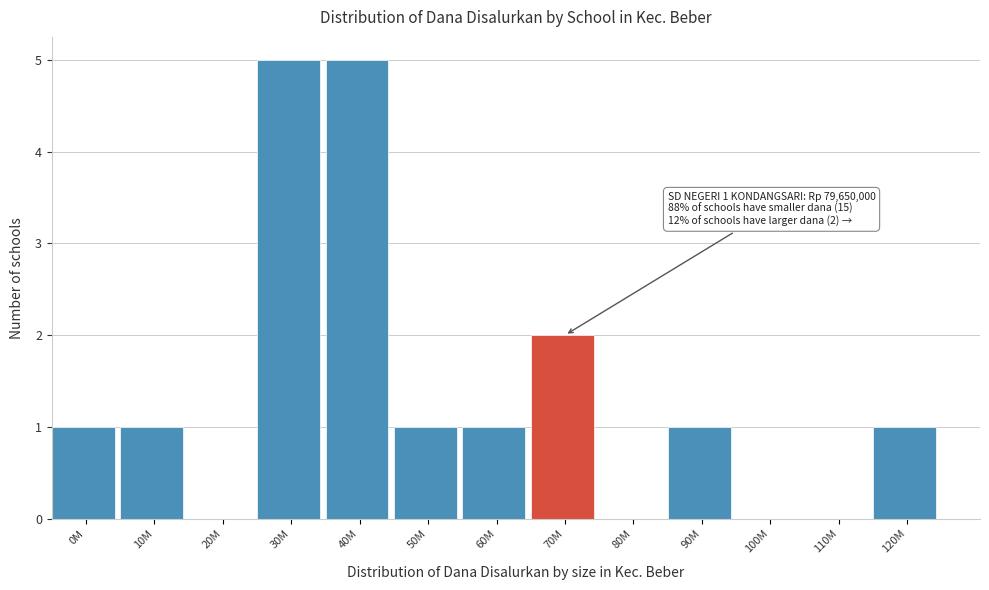

Reading left to right, list all the values displayed in this chart.

0M=1	10M=1	20M=0	30M=5	40M=5	50M=1	60M=1	70M=2	80M=0	90M=1	100M=0	110M=0	120M=1